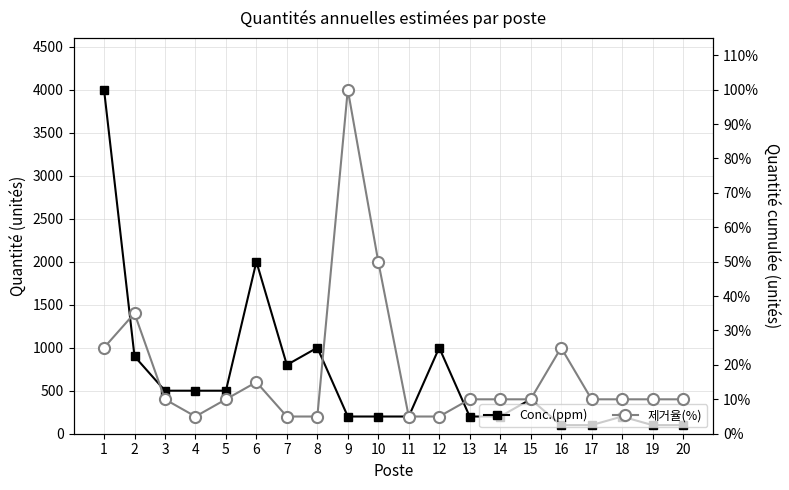

List the series in order of their peak value, highest first.

Conc.(ppm), 제거율(%)